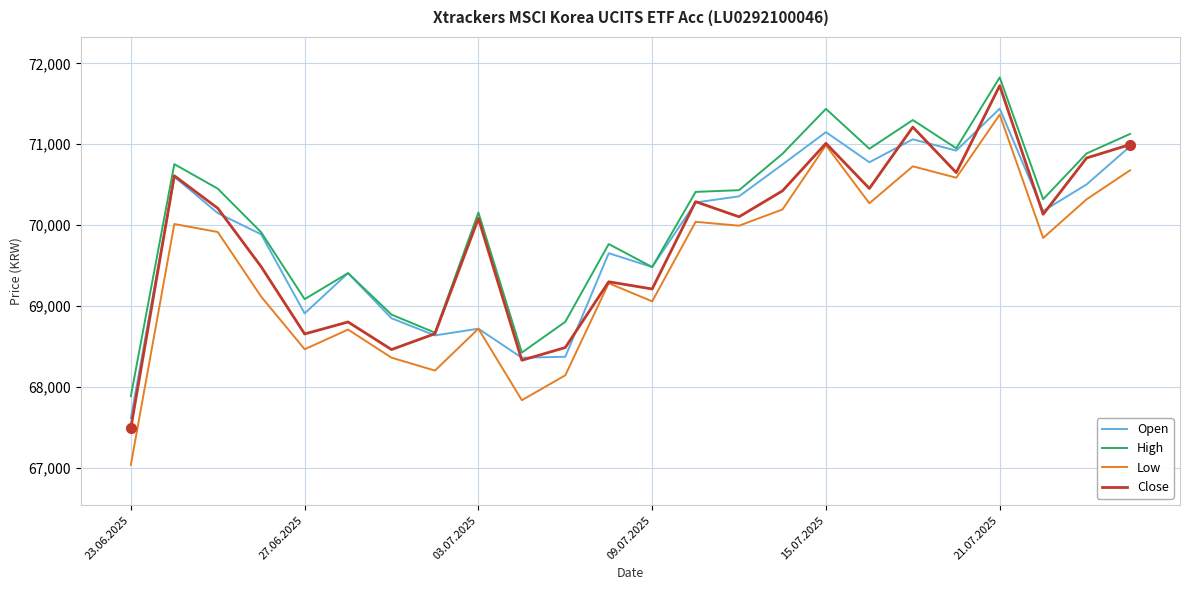

What is the lowest value of the Low series?

67038